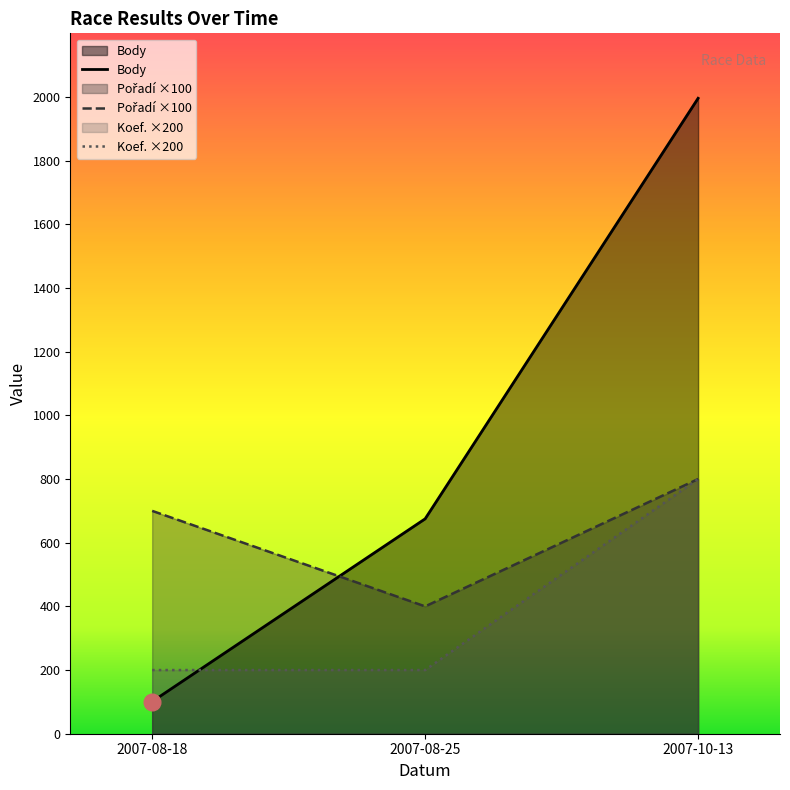

Where does the Pořadí series first go above 700?

2007-10-13